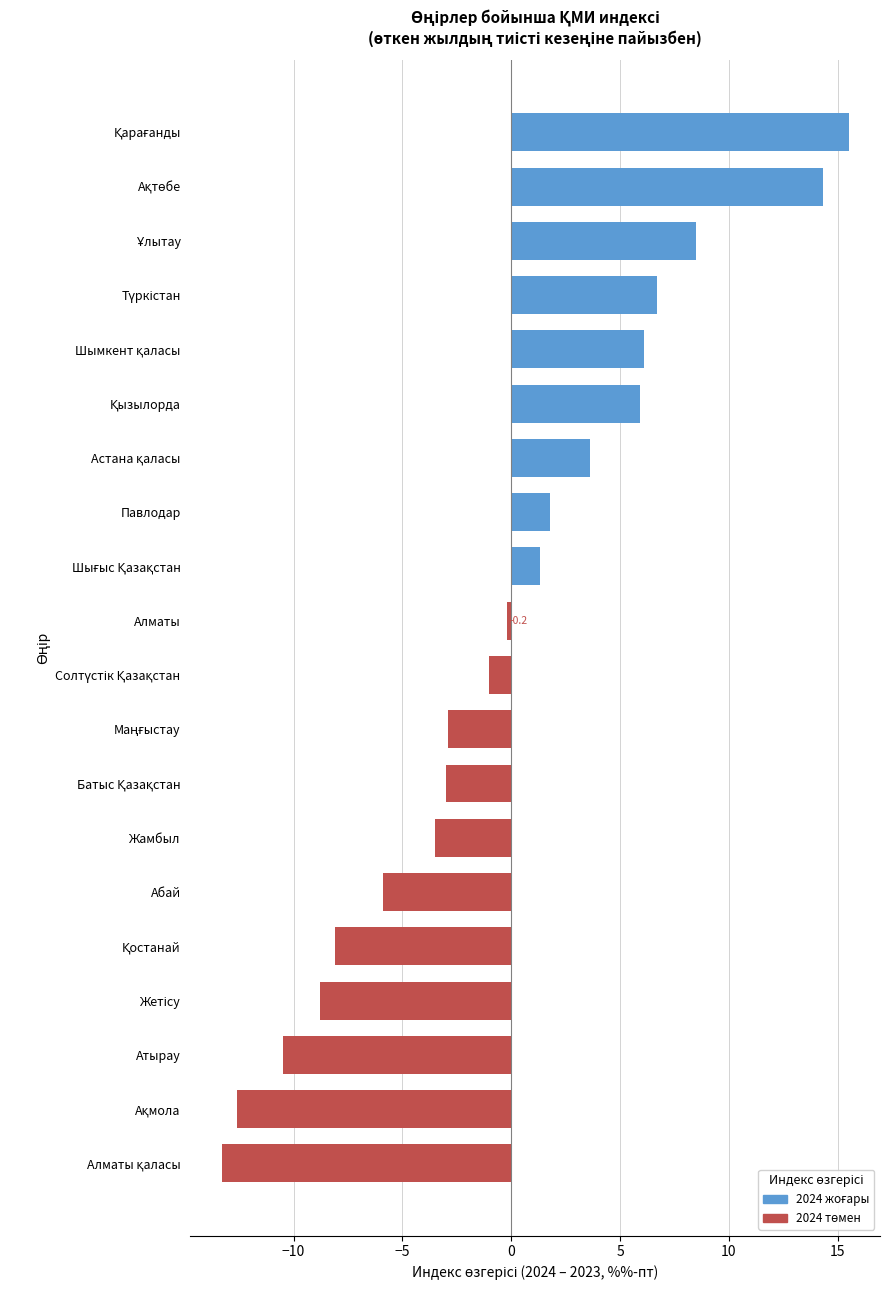

What is the smallest value displayed?

-13.3